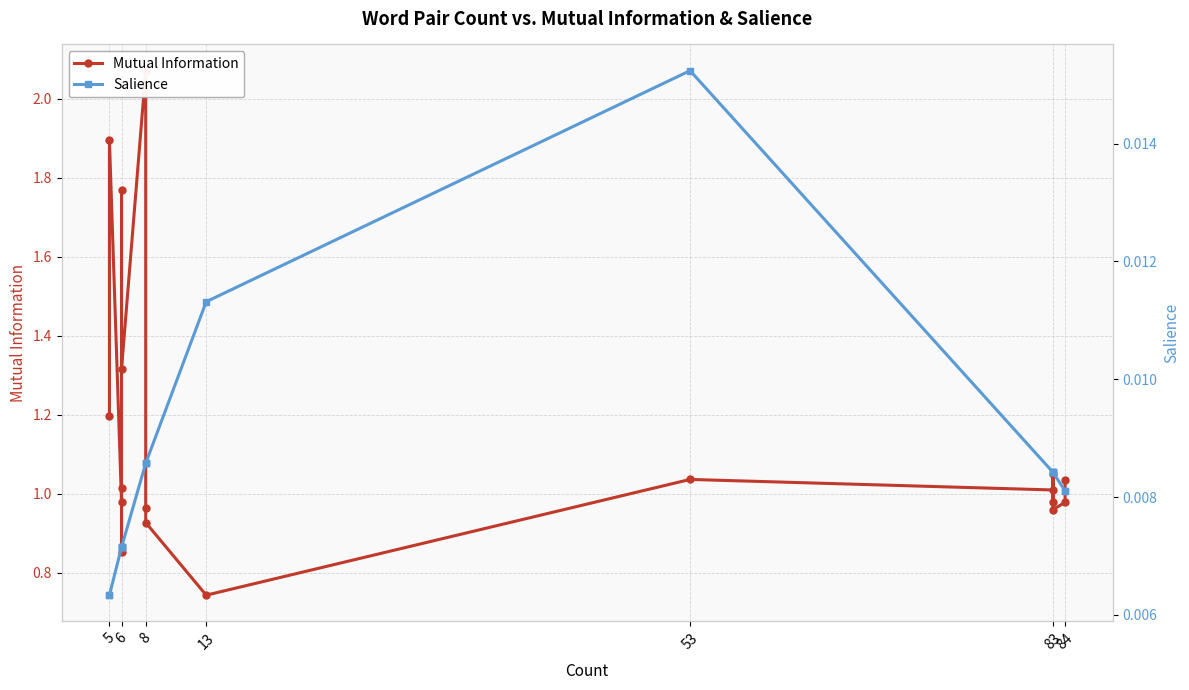

Rank the series by their maximum value, from highest to lowest.

Mutual Information, Salience